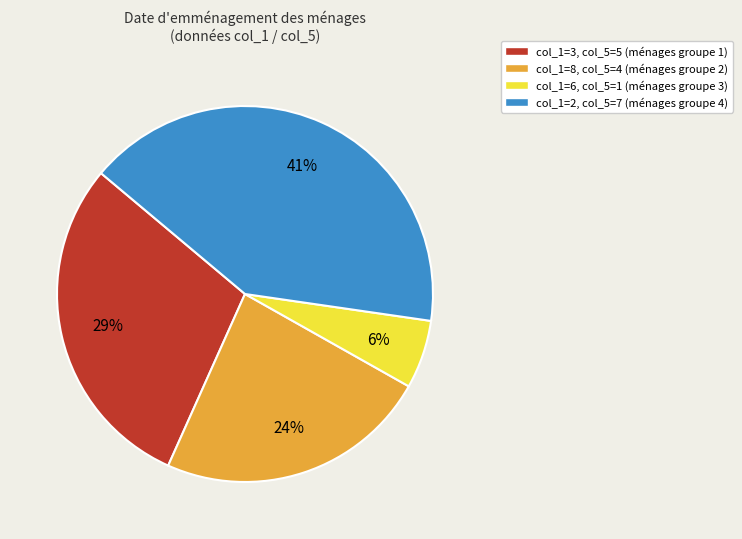

Which category has the smallest portion of the pie?

col_1=6, col_5=1 (ménages groupe 3)